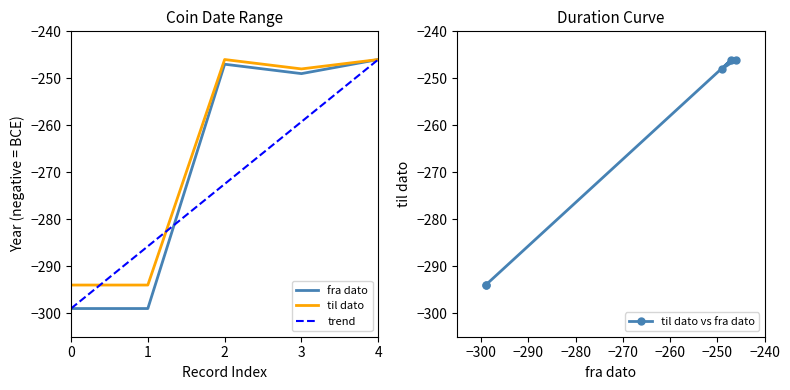

What is the value of the til dato point at the 4th from the left?

-248